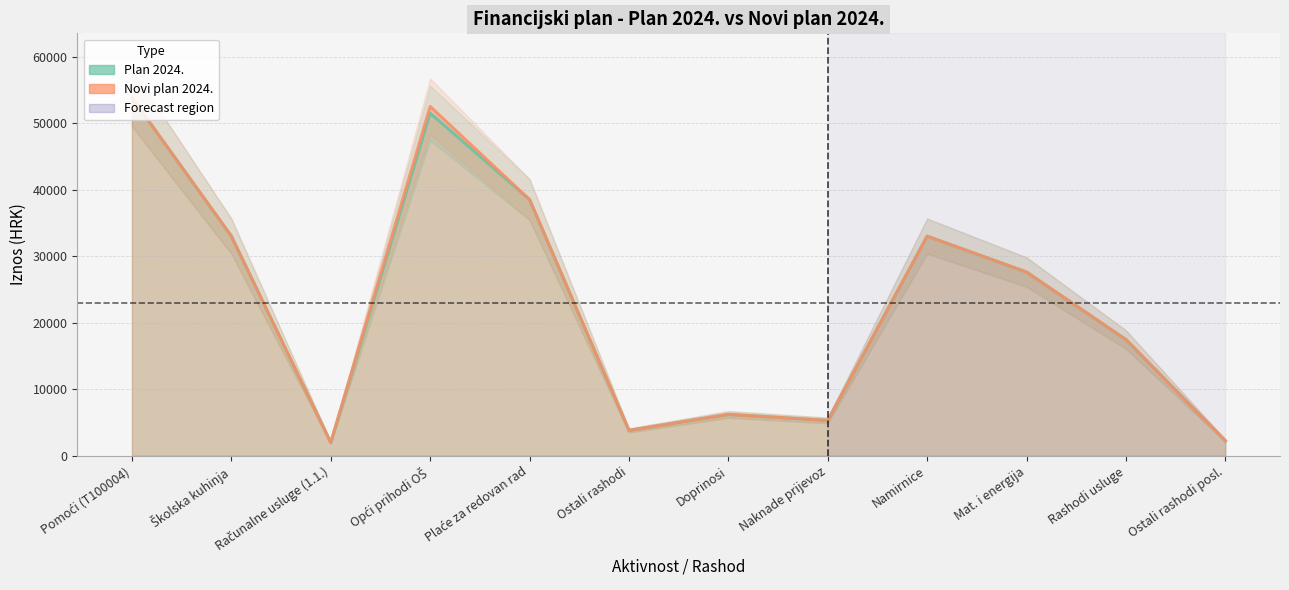

True or false: Novi plan 2024. has a value of 53800 at Pomoći (T100004).

True